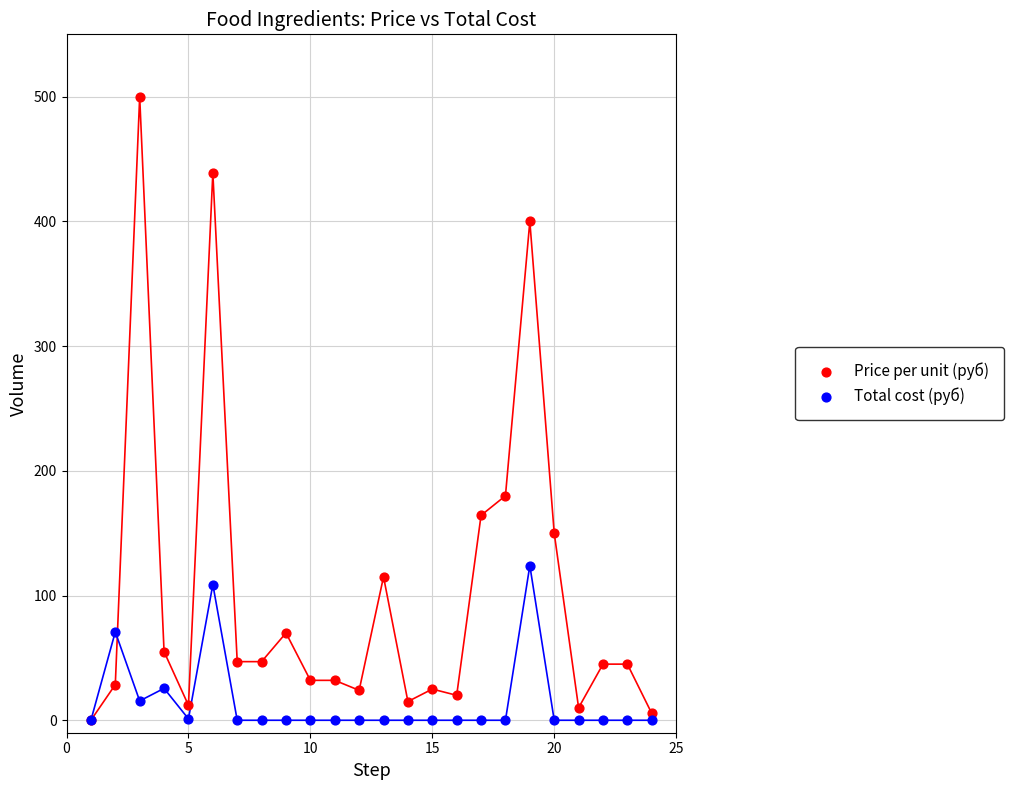

Which series contains the highest Y value?

Price per unit (руб)